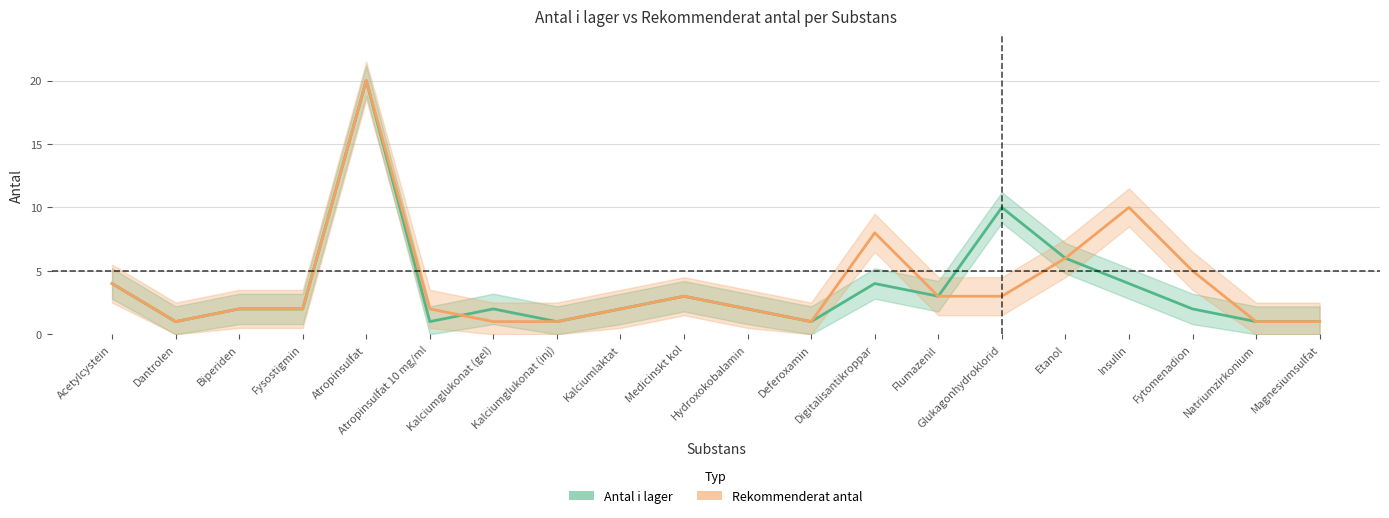

What position from the right is Atropinsulfat 10 mg/ml?

15